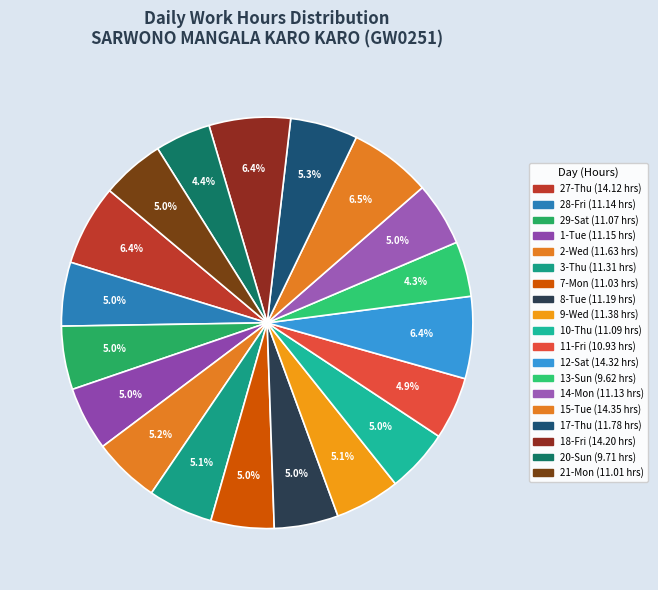

Is it true that 20-Sun is 4% of the pie?

True